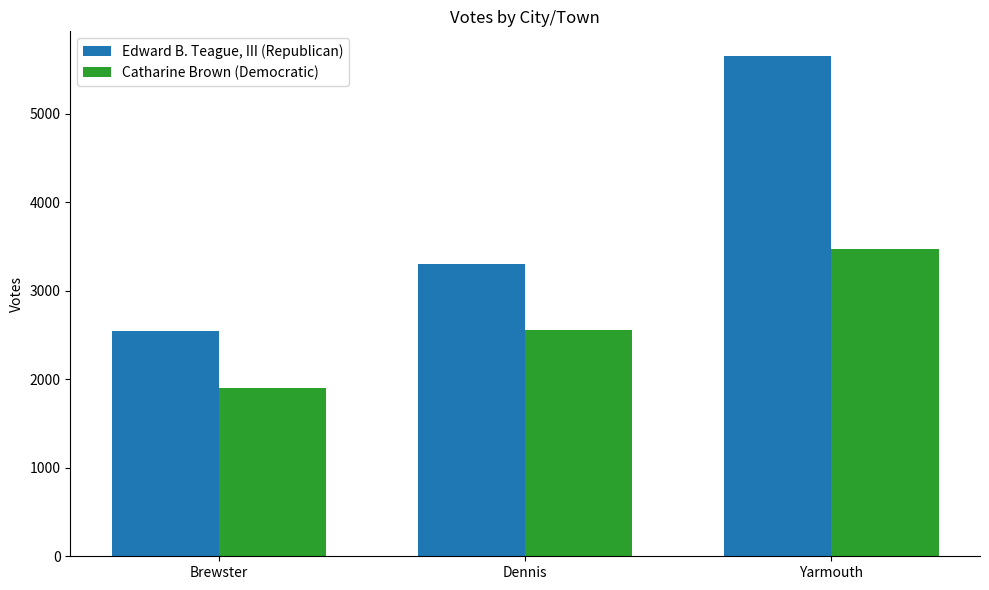

Which series changed the most between Brewster and Dennis?

Edward B. Teague, III (Republican)